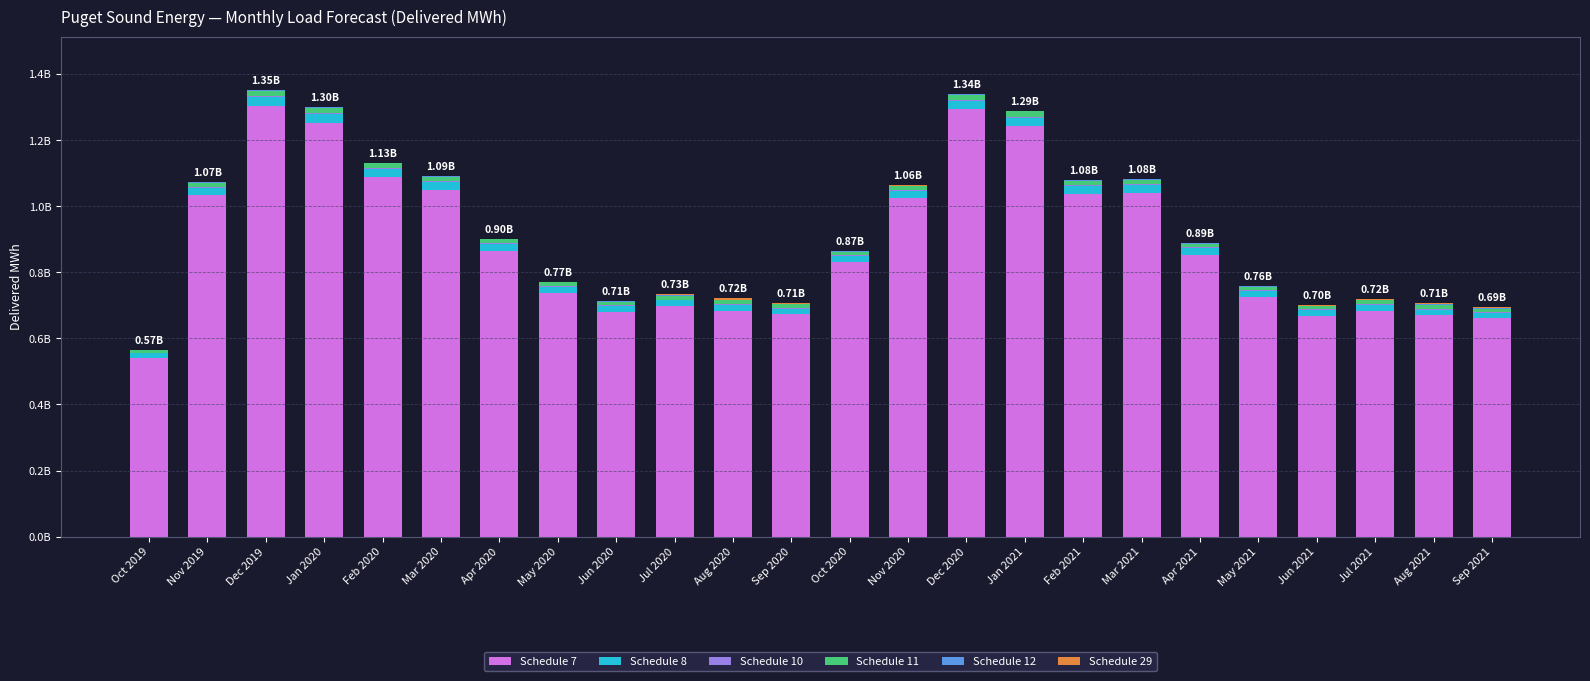

Where does the Schedule 10 series first go above 2775000?

Nov 2019